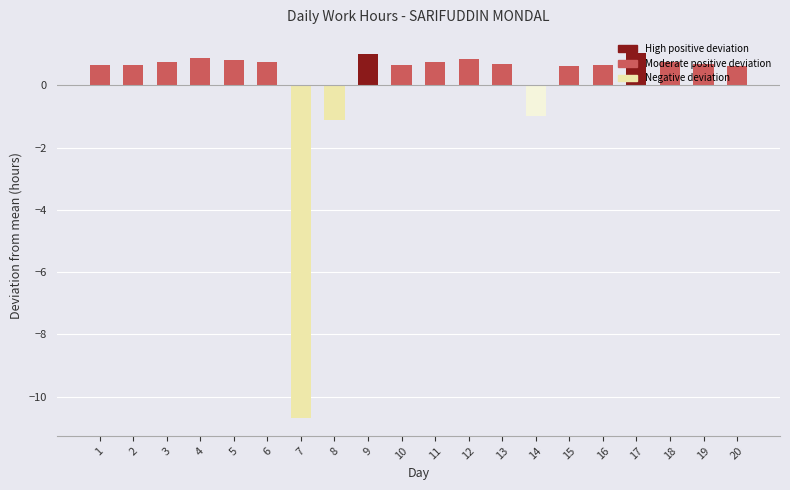

How many negative values are there?

3